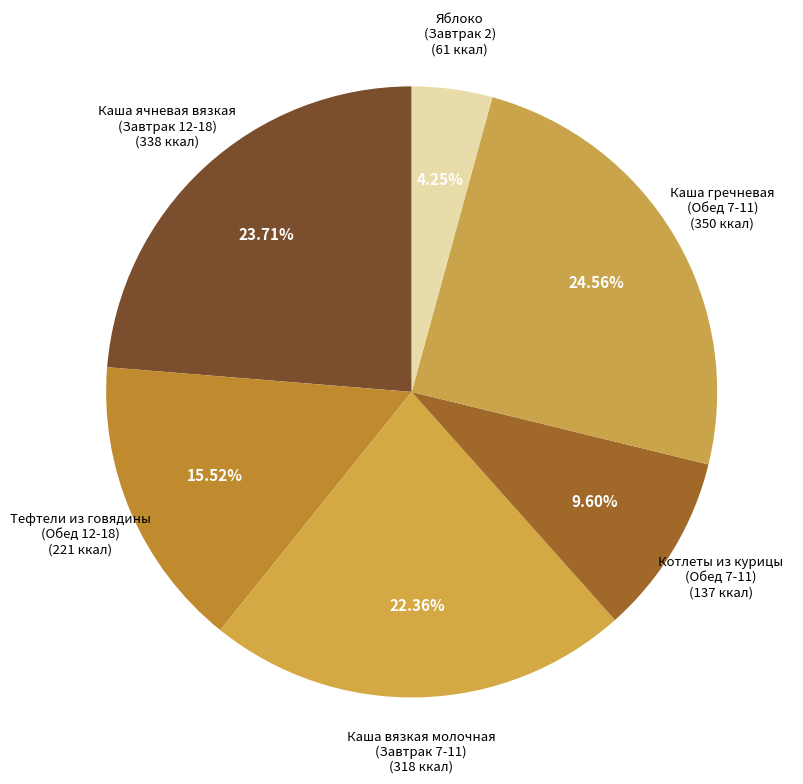

How many segments does this pie chart have?

6